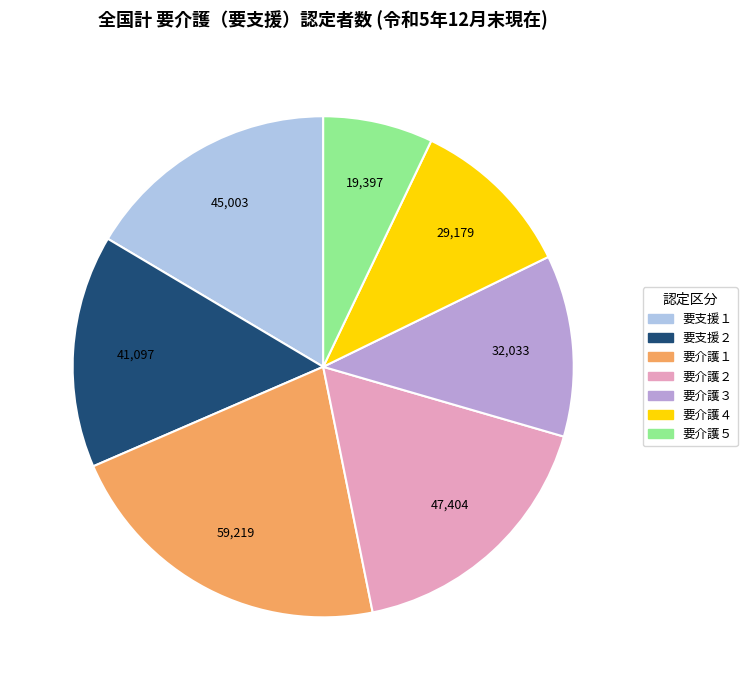

What is the ratio of the value at 要介護２ to the value at 要支援１?

1.1